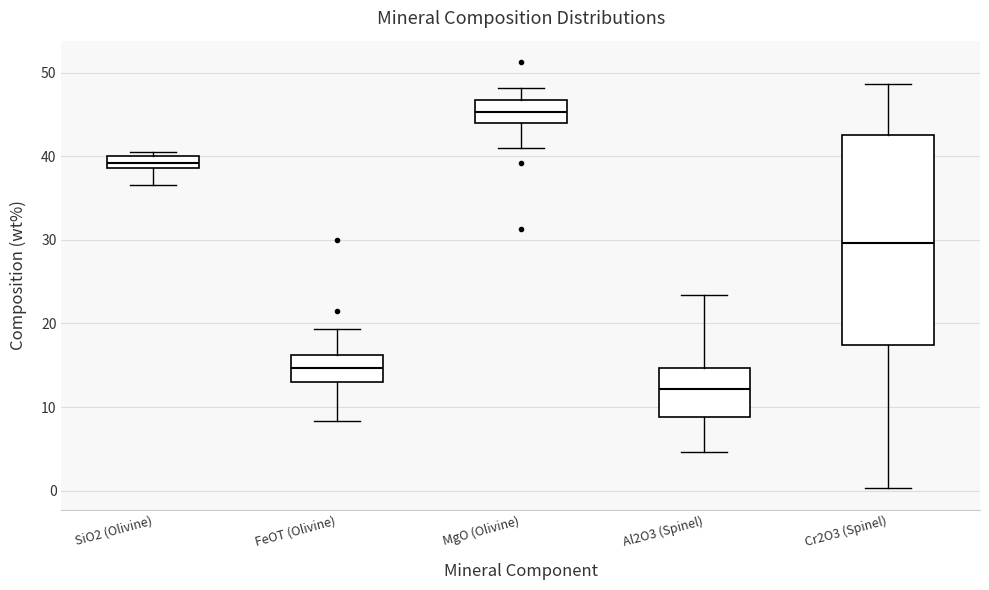

Where does the upper whisker of the box for Cr2O3 (Spinel) end on the y-axis? The values are not printed on the chart, so give them approximately, as read against the axis.

49